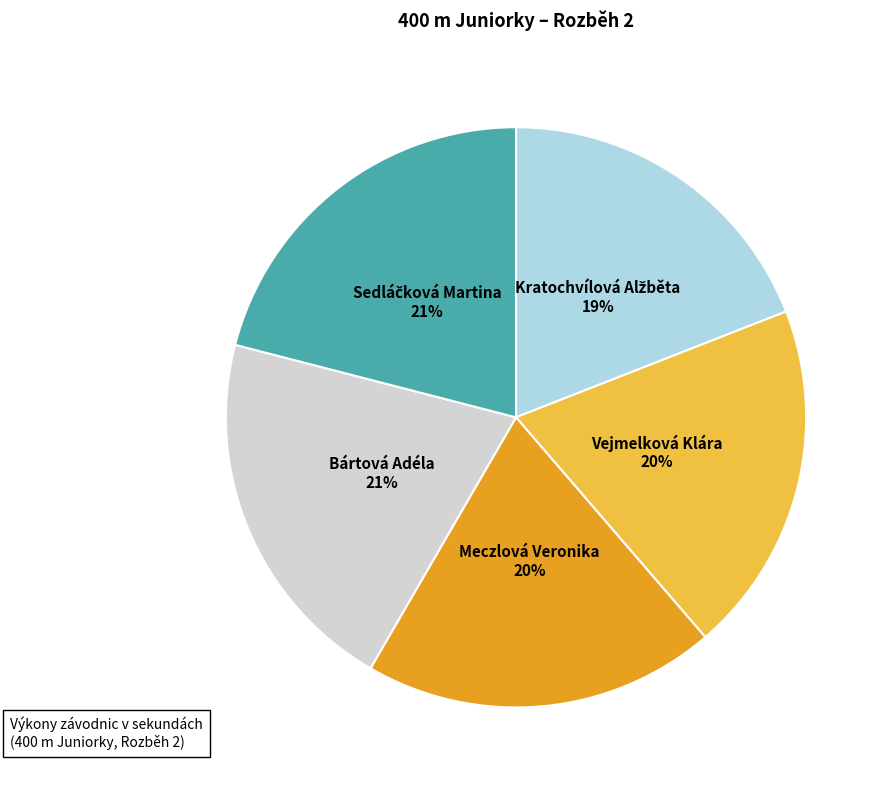

Is there a majority slice in this chart?

No